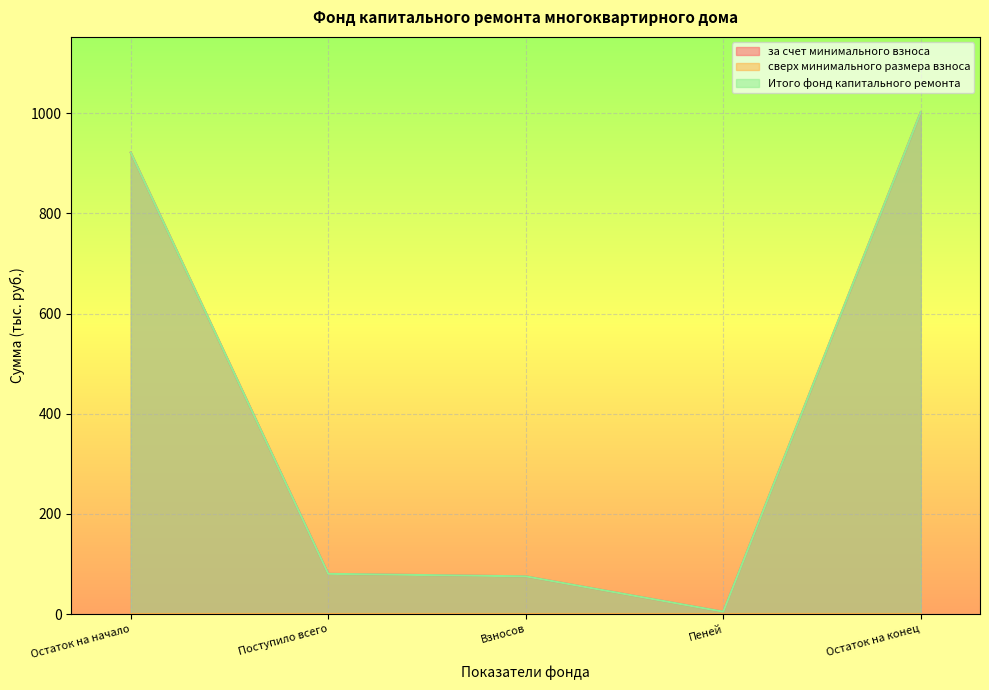

At which category is the sum across all series the highest?

Остаток на конец